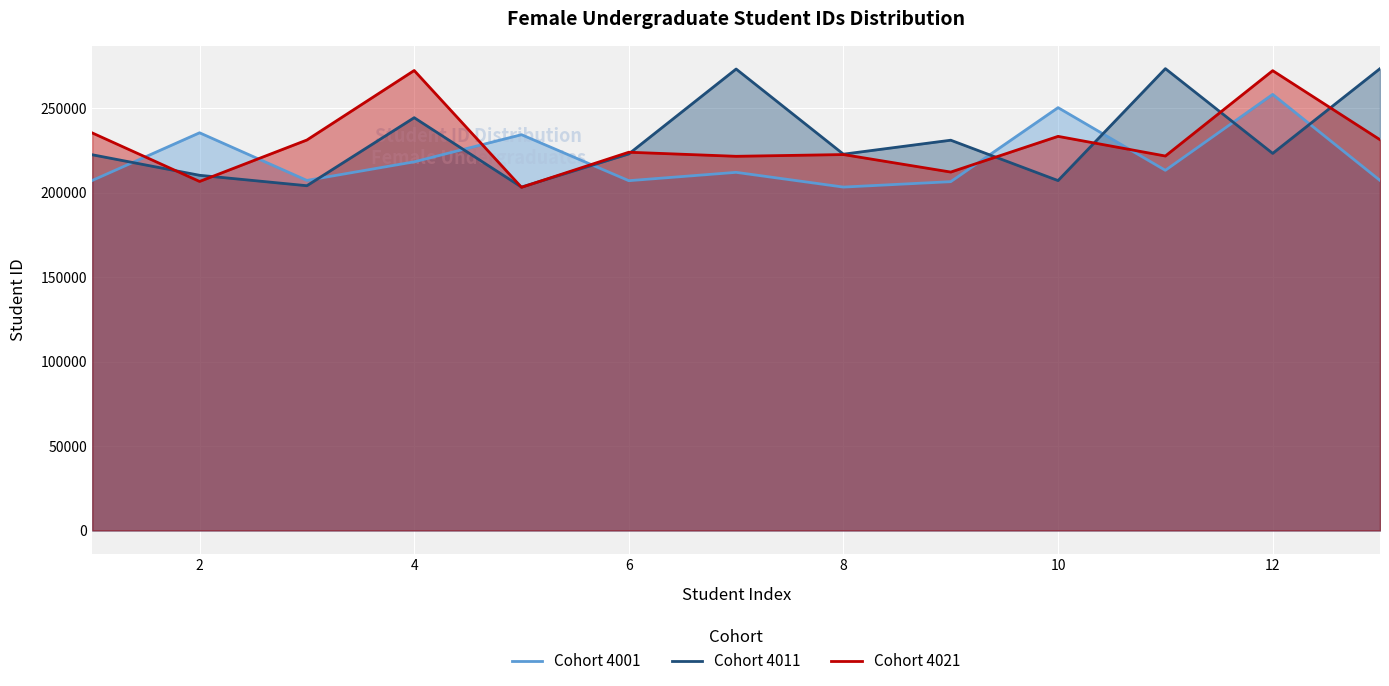

Which series has the largest total across all categories?

Cohort 4011